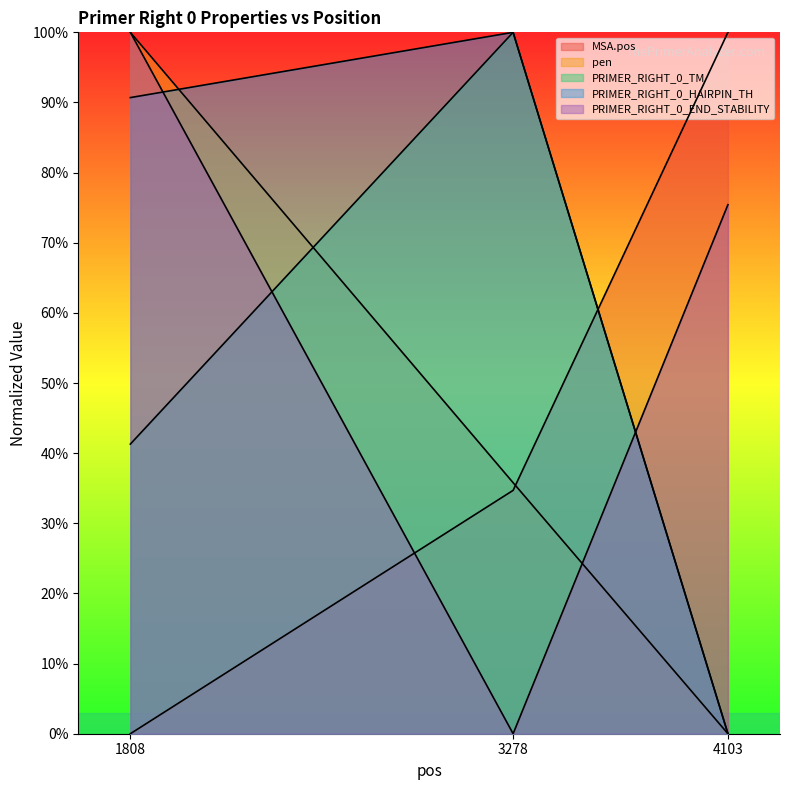

At which category is the sum across all series the highest?

1808